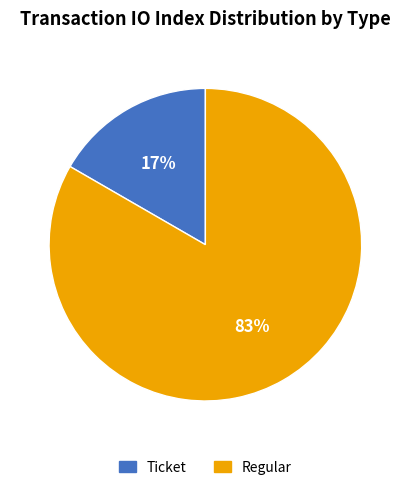

To the nearest percent, what is the combined percentage of Regular and Ticket?

100%